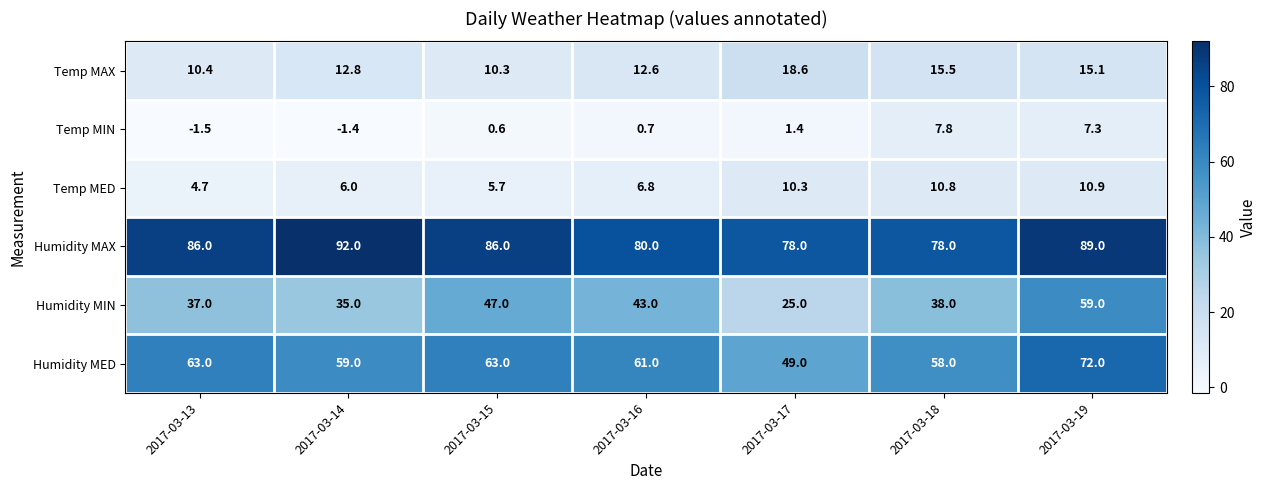

How many data points does each series have?

7